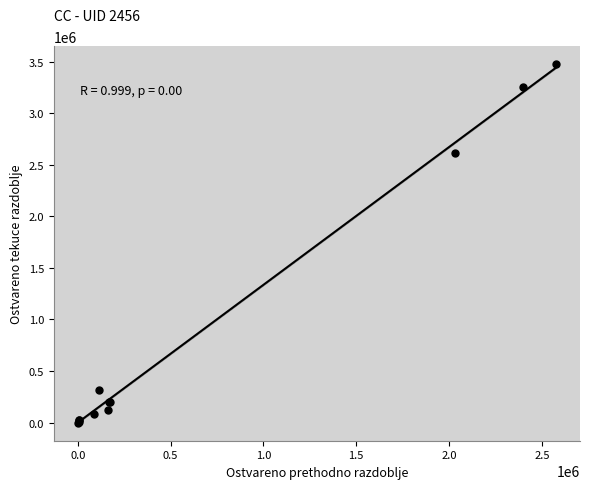

What Y value in the scatter plot is closest to 1737802?

2615902.5